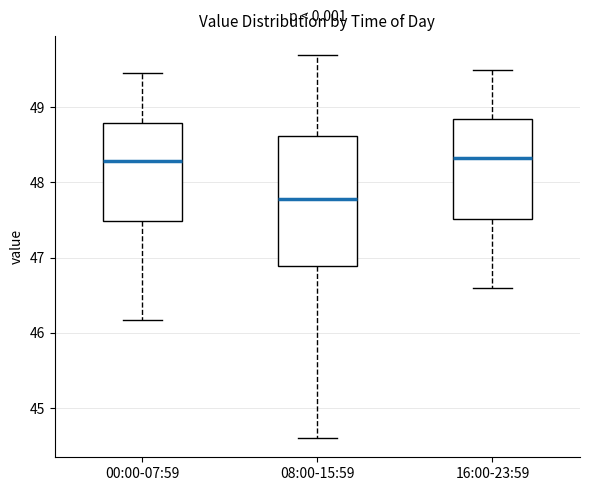

Reading left to right, transcribe this box plot: for each box, give where its median line is, the range the box spans, and where its two whiskers end, as read against the y-axis. The values are not printed on the chart, so give them approximately, as read against the axis.

00:00-07:59: median 48.3, box 47.5 to 48.8, whiskers 46.2 to 49.5
08:00-15:59: median 47.8, box 46.9 to 48.6, whiskers 44.6 to 49.7
16:00-23:59: median 48.3, box 47.5 to 48.9, whiskers 46.6 to 49.5